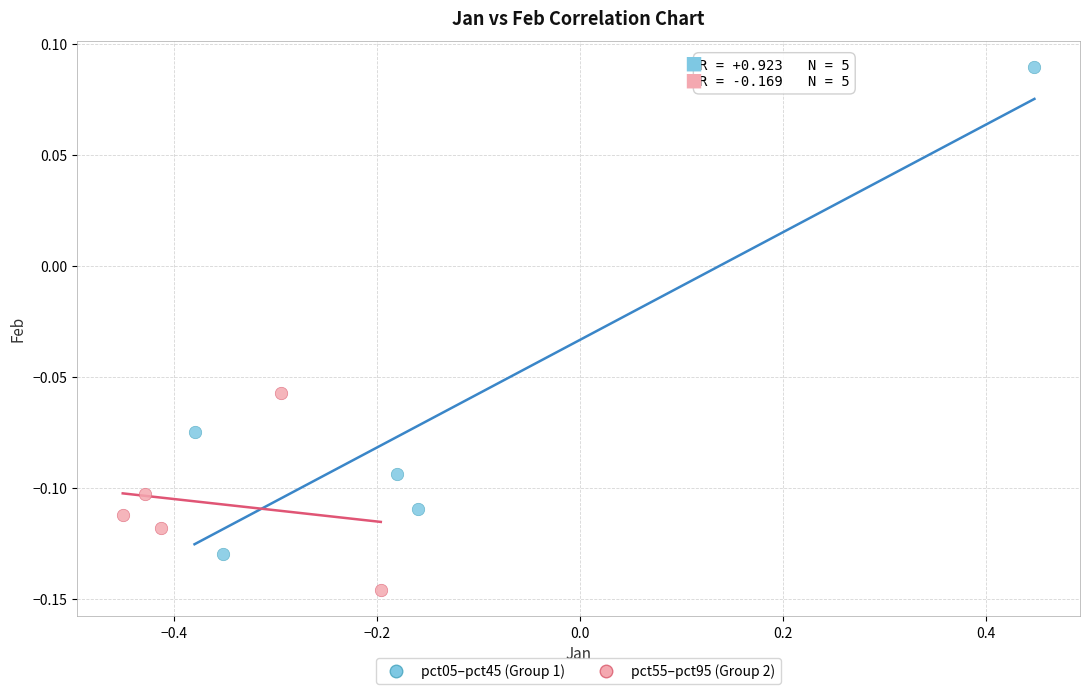

Which series has the largest Y range (max minus min)?

pct05–pct45 (Group 1)